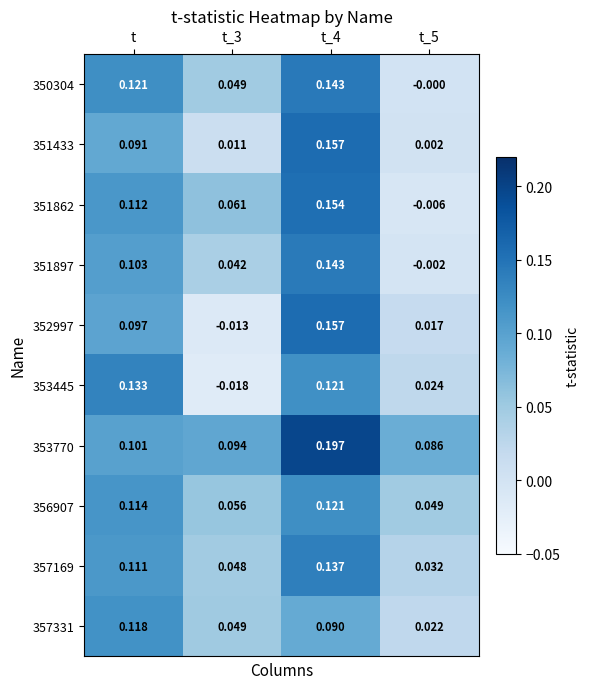

Is the value of 356907 at t_4 greater than the value of 350304 at t_5?

Yes